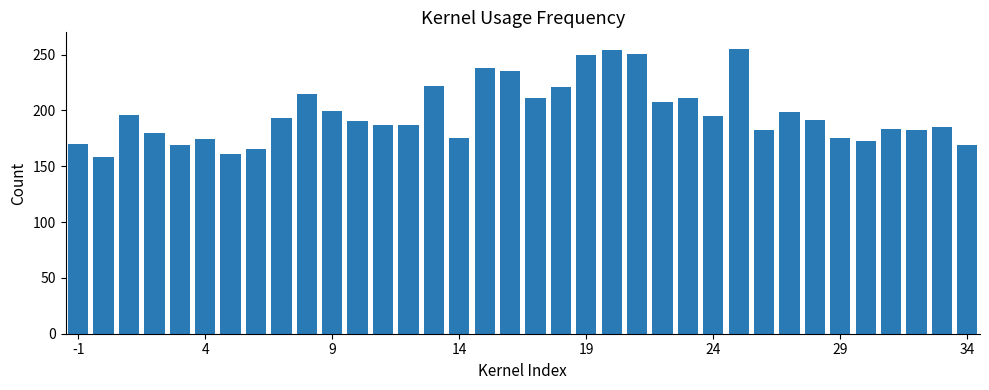

What is the difference between the second highest and minimum values?

96.0